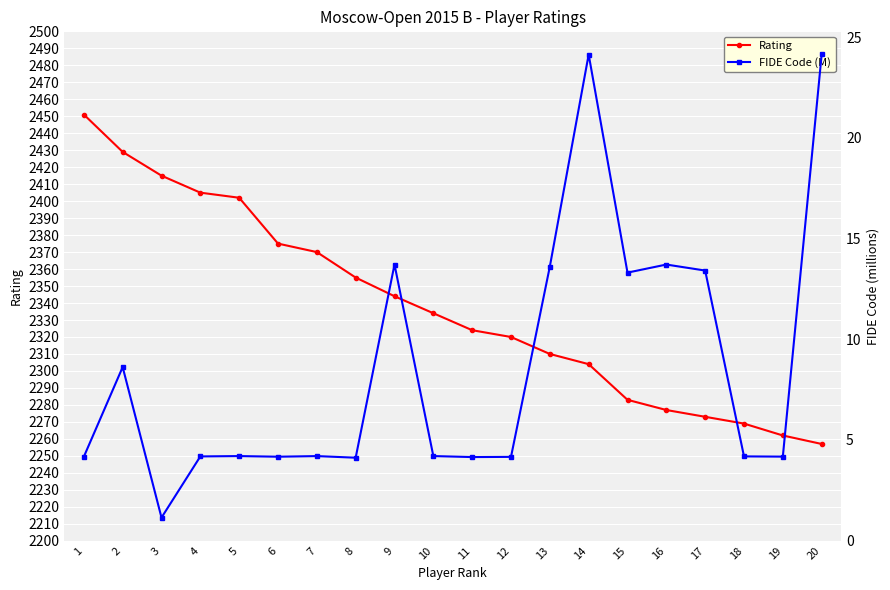

Rank the categories by Rating value from lowest to highest.

20, 19, 18, 17, 16, 15, 14, 13, 12, 11, 10, 9, 8, 7, 6, 5, 4, 3, 2, 1